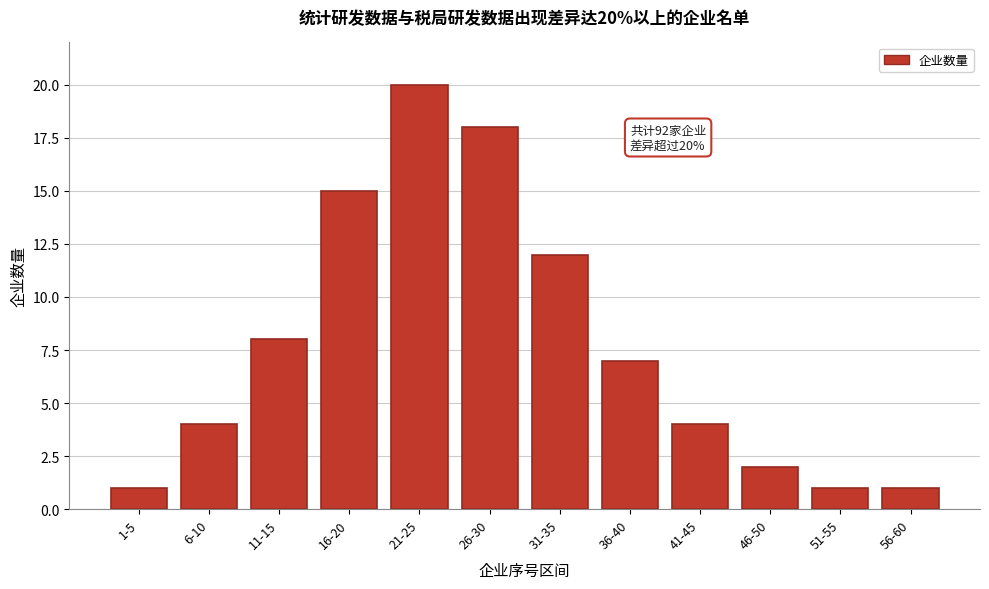

Reading left to right, list all the values displayed in this chart.

1-5=1	6-10=4	11-15=8	16-20=15	21-25=20	26-30=18	31-35=12	36-40=7	41-45=4	46-50=2	51-55=1	56-60=1